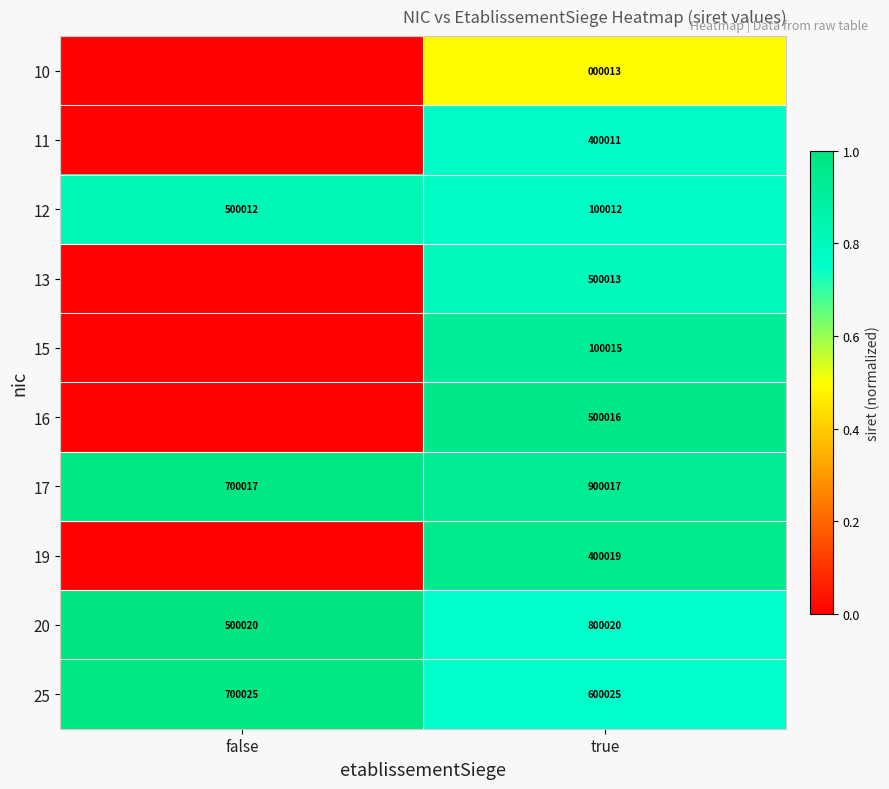

What is the difference between the highest and lowest values at true?

900004